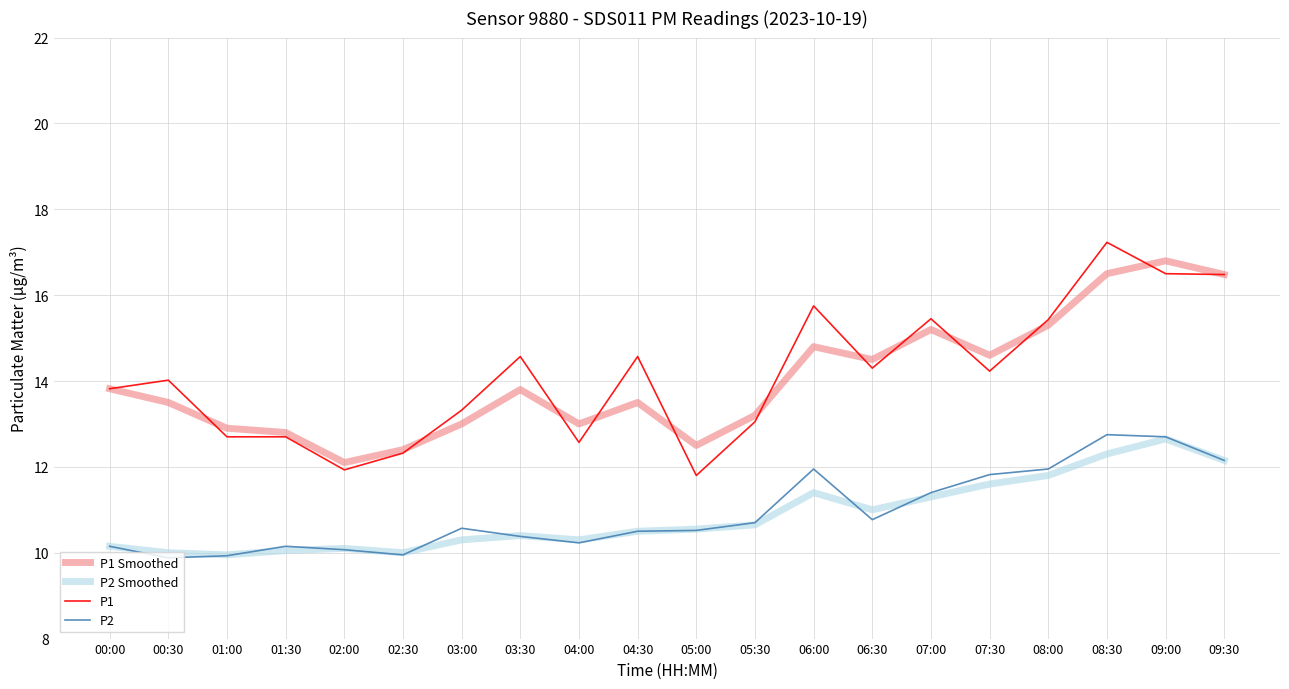

At how many categories does at least one series exceed 10?

20